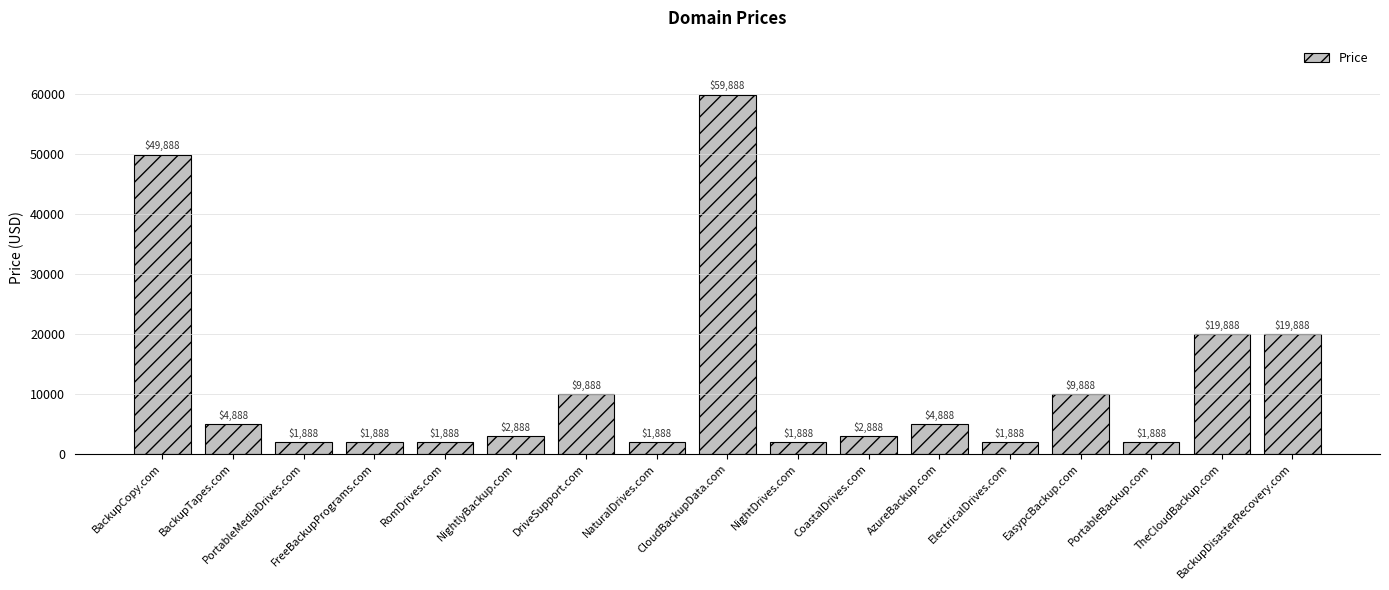

What position from the left is TheCloudBackup.com?

16